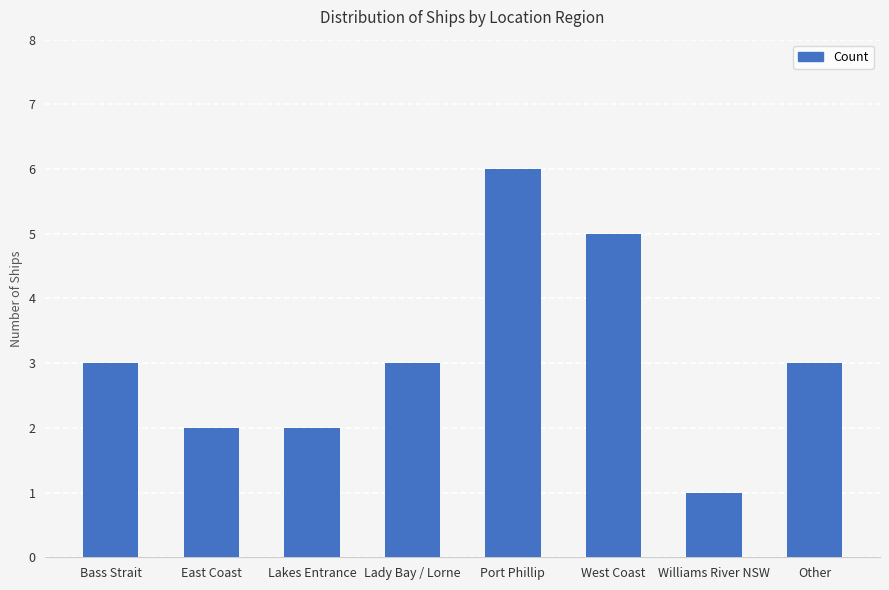

What is the sum of all values?

25